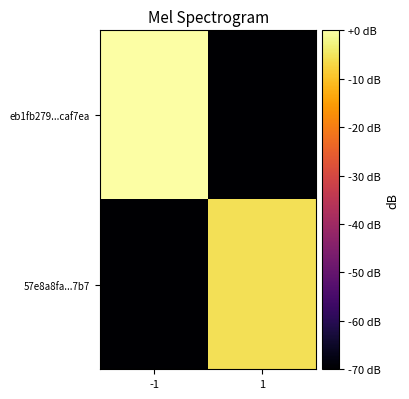

At which category is the sum across all series the highest?

-1